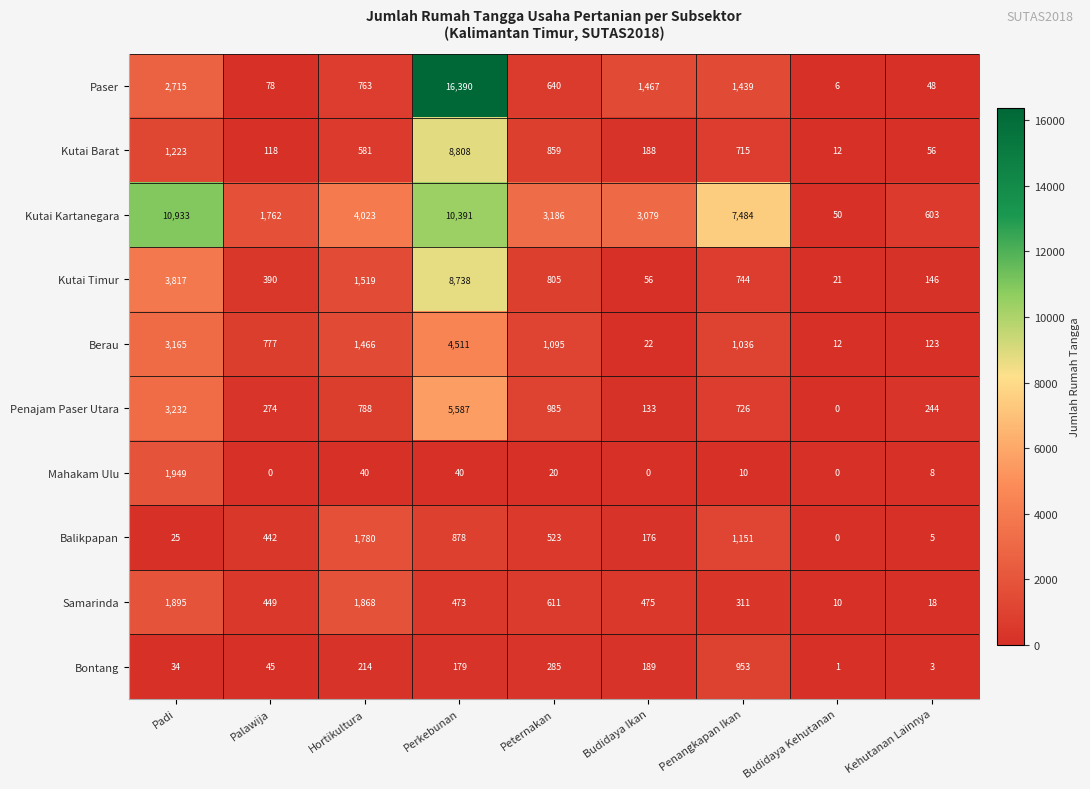

What is the maximum value shown in the chart?

16390